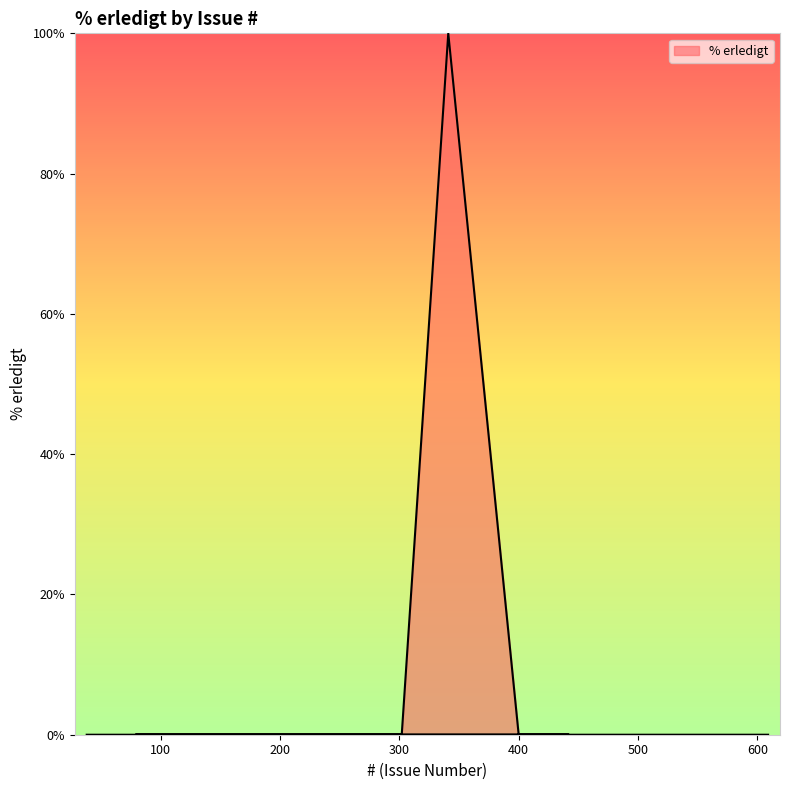

What is the label of the 40th point from the left?

609